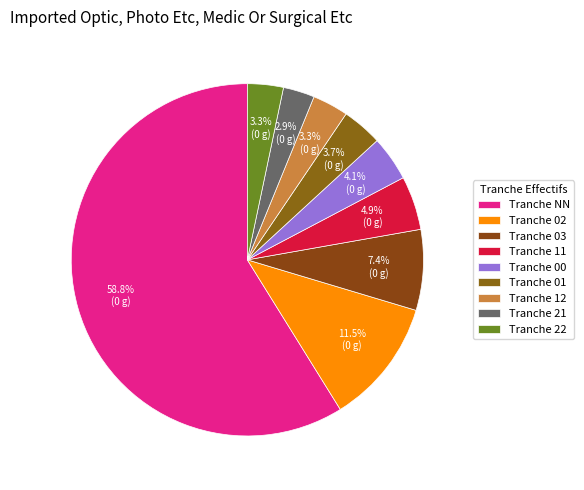

To the nearest percent, what is the difference between the largest and smallest slice percentages?

56%